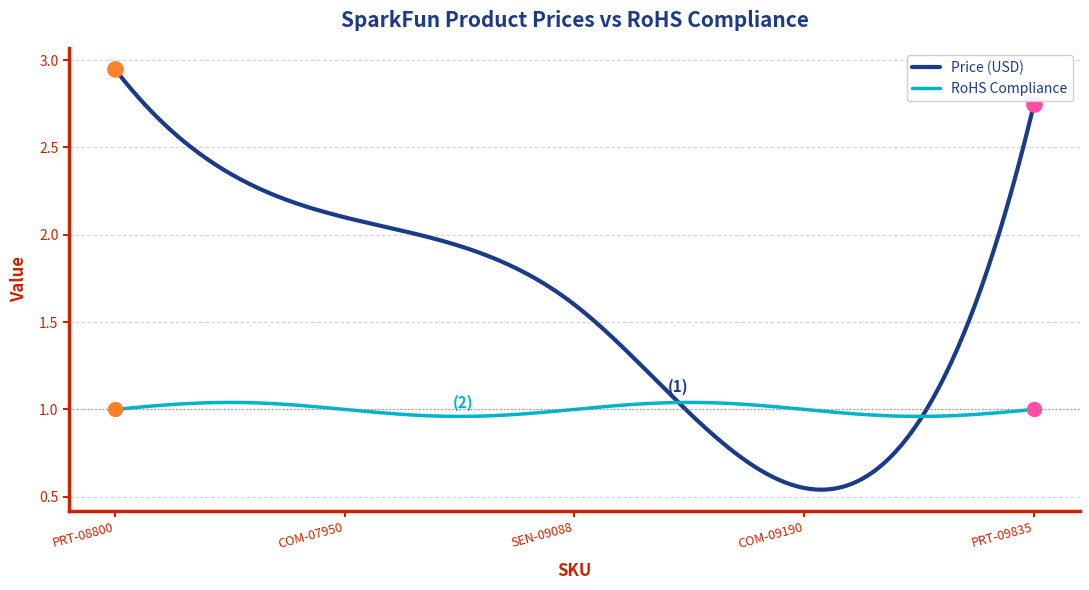

Which series has the widest spread of values?

Price (USD)